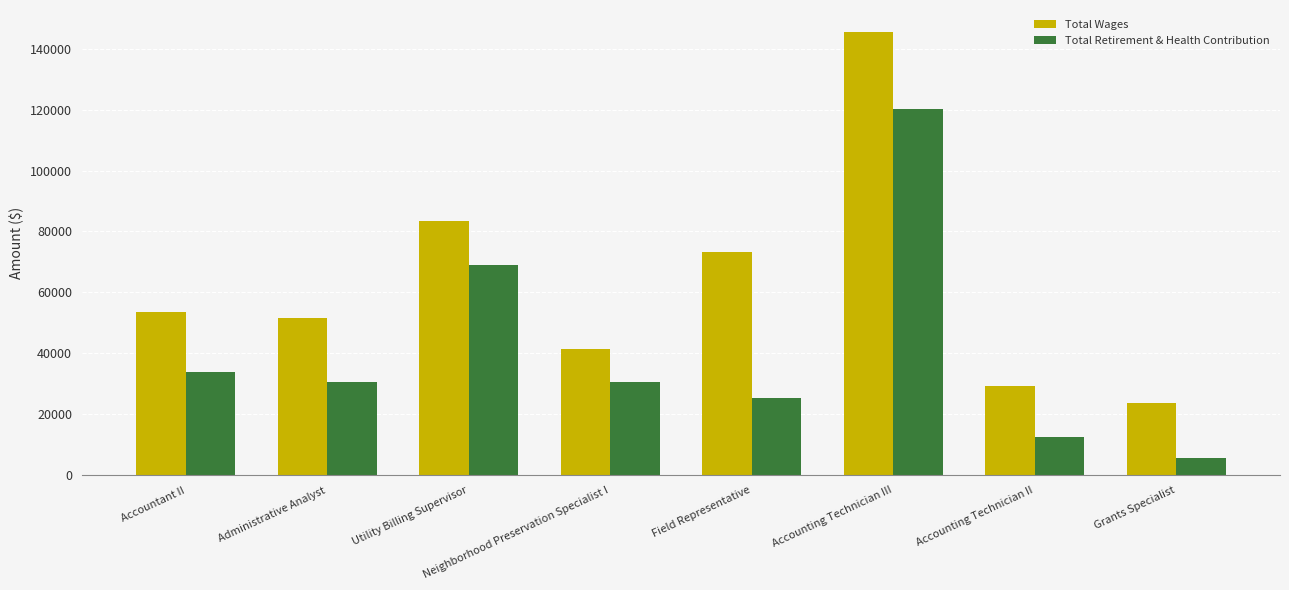

At which category does the chart reach its peak across all series?

Accounting Technician III